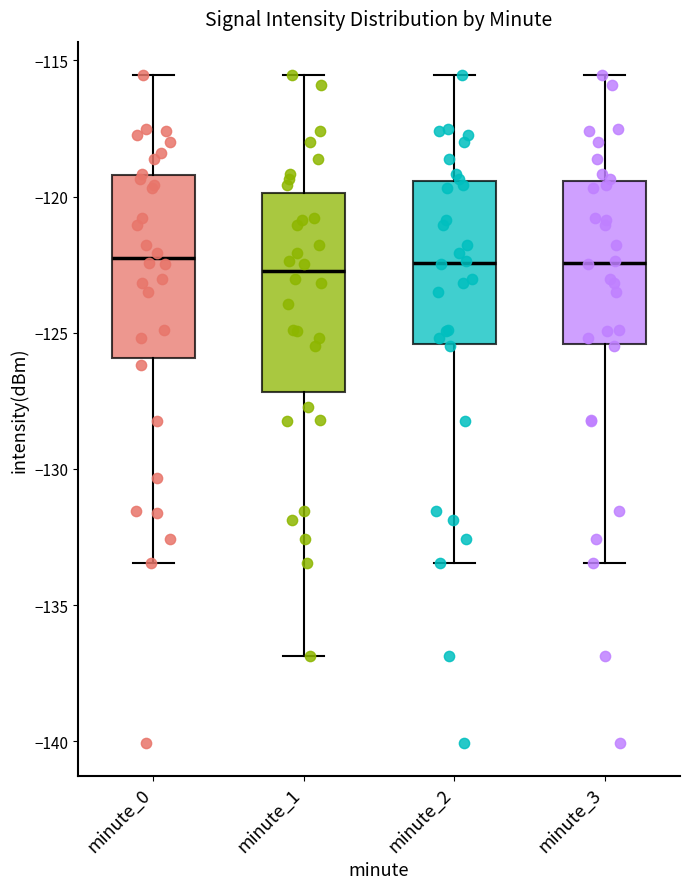

Reading left to right, transcribe this box plot: for each box, give where its median line is, the range the box spans, and where its two whiskers end, as read against the y-axis. The values are not printed on the chart, so give them approximately, as read against the axis.

minute_0: median -122.5, box -126.0 to -119.0, whiskers -133.5 to -115.5
minute_1: median -123.0, box -127.0 to -120.0, whiskers -137.0 to -115.5
minute_2: median -122.5, box -125.5 to -119.5, whiskers -133.5 to -115.5
minute_3: median -122.5, box -125.5 to -119.5, whiskers -133.5 to -115.5